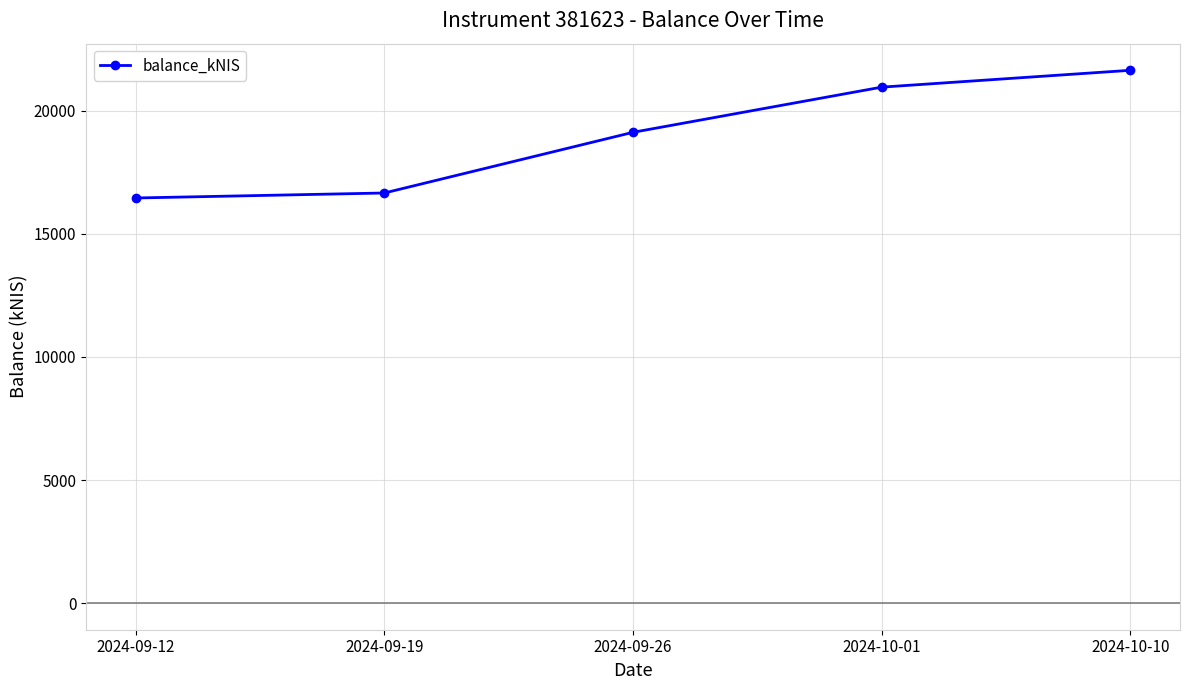

Reading left to right, extract all data points from this chart.

16459.7	16662.4	19127.9	20963.5	21647.5